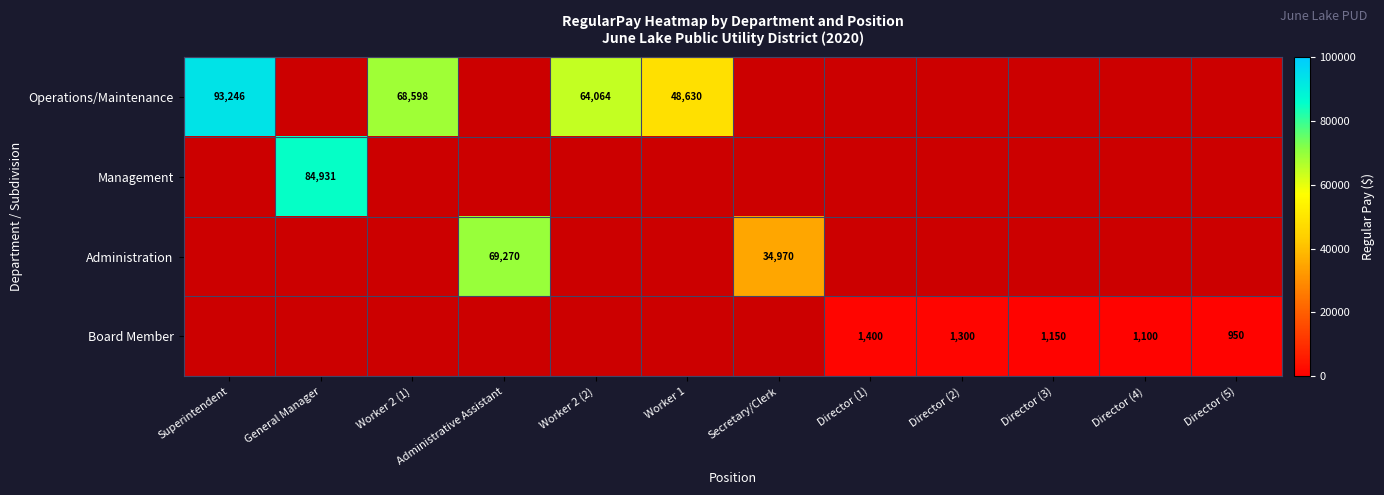

The value of Administration at Administrative Assistant is 33221. True or false?

False